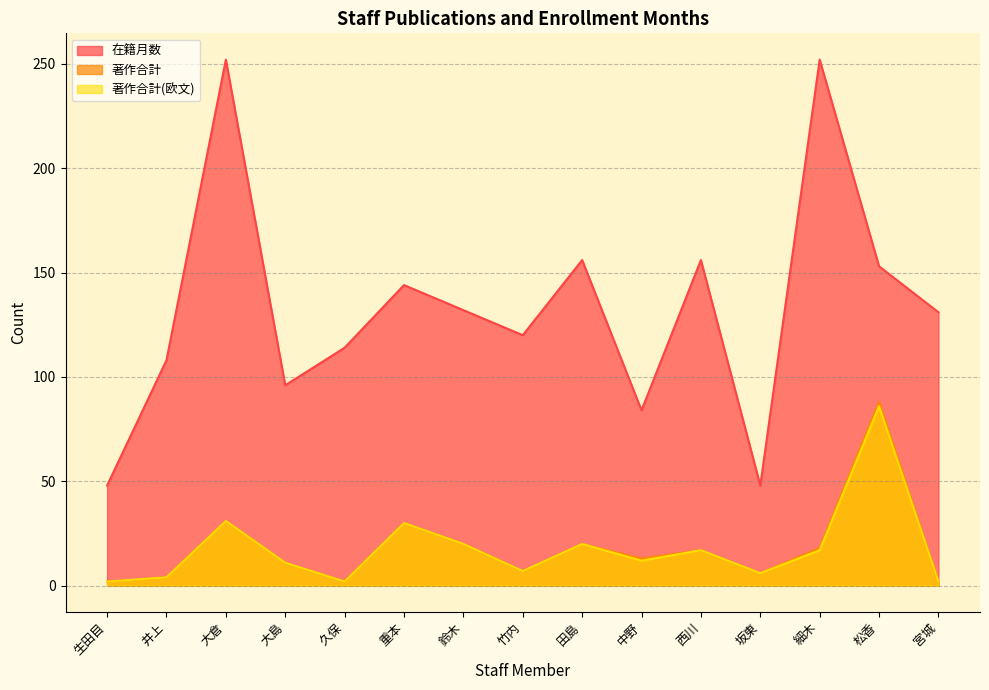

True or false: 著作合計 and 在籍月数 cross at least once.

False